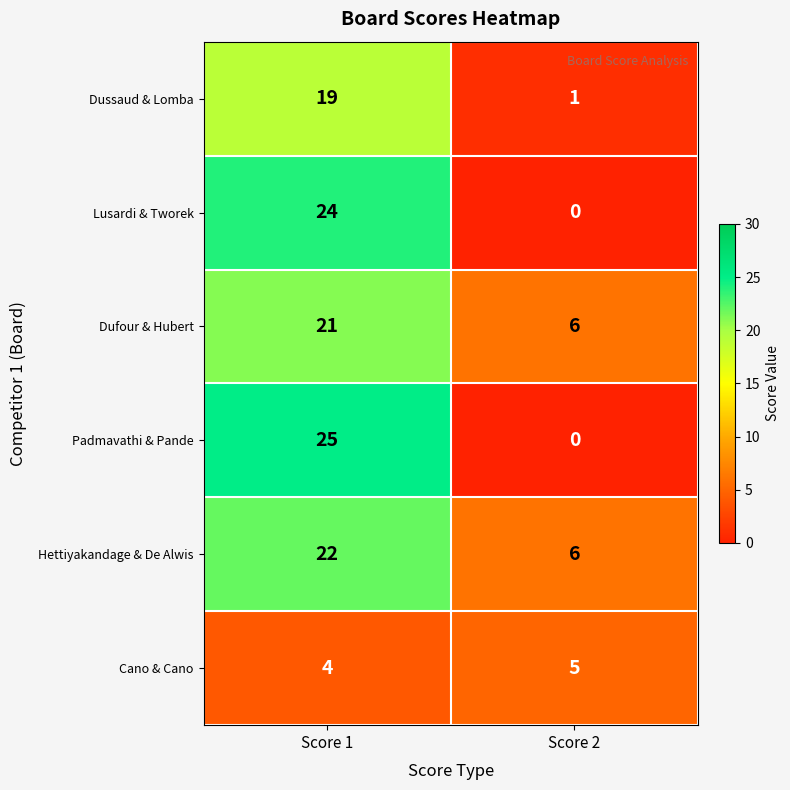

Reading left to right, extract all data points from this chart.

Dussaud & Lomba: Score 1=19	Score 2=1
Lusardi & Tworek: Score 1=24	Score 2=0
Dufour & Hubert: Score 1=21	Score 2=6
Padmavathi & Pande: Score 1=25	Score 2=0
Hettiyakandage & De Alwis: Score 1=22	Score 2=6
Cano & Cano: Score 1=4	Score 2=5